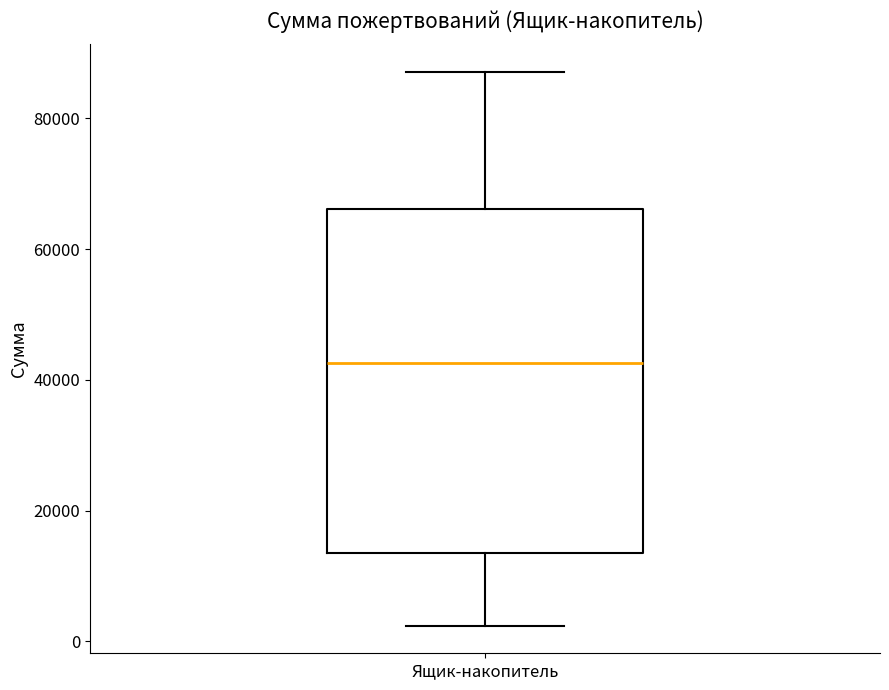

Transcribe this box plot: give where the median line is, the range the box spans, and where the two whiskers end, as read against the y-axis. The values are not printed on the chart, so give them approximately, as read against the axis.

median 42000, box 14000 to 66000, whiskers 2000 to 88000